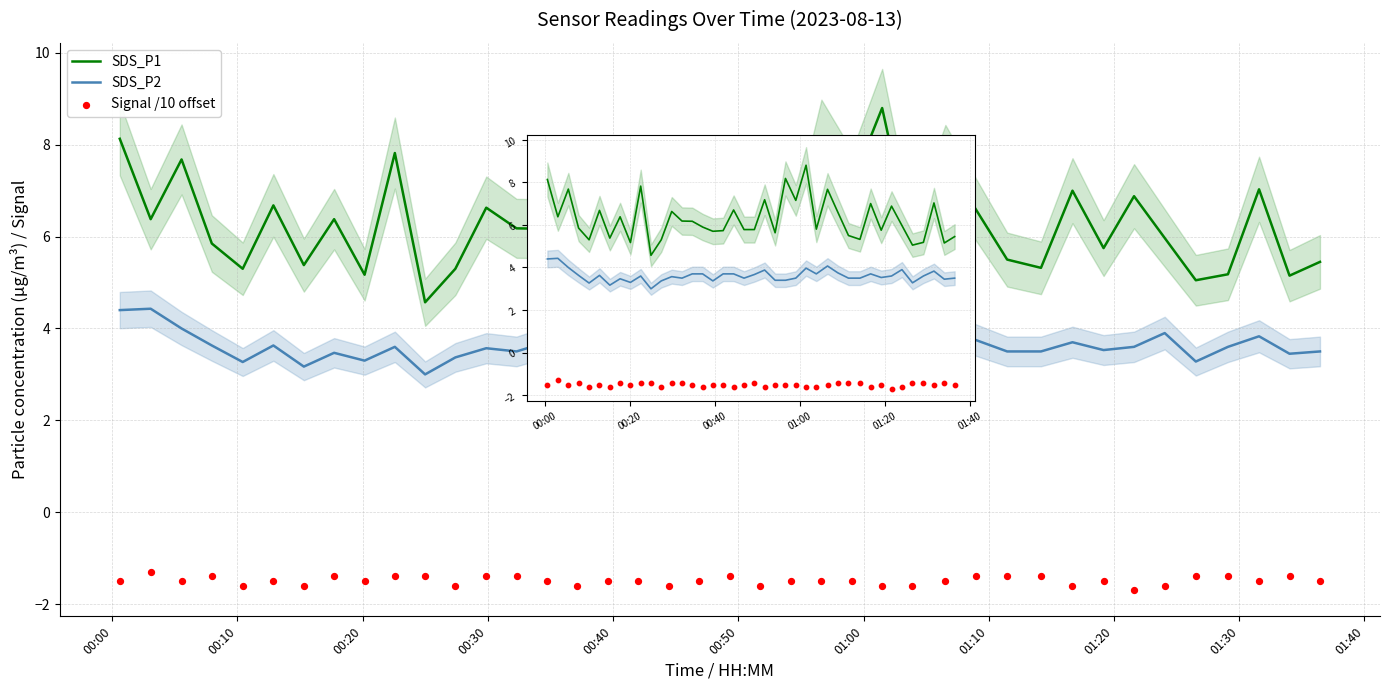

What are all the series names shown in the legend?

SDS_P1, SDS_P2, Signal /10 offset